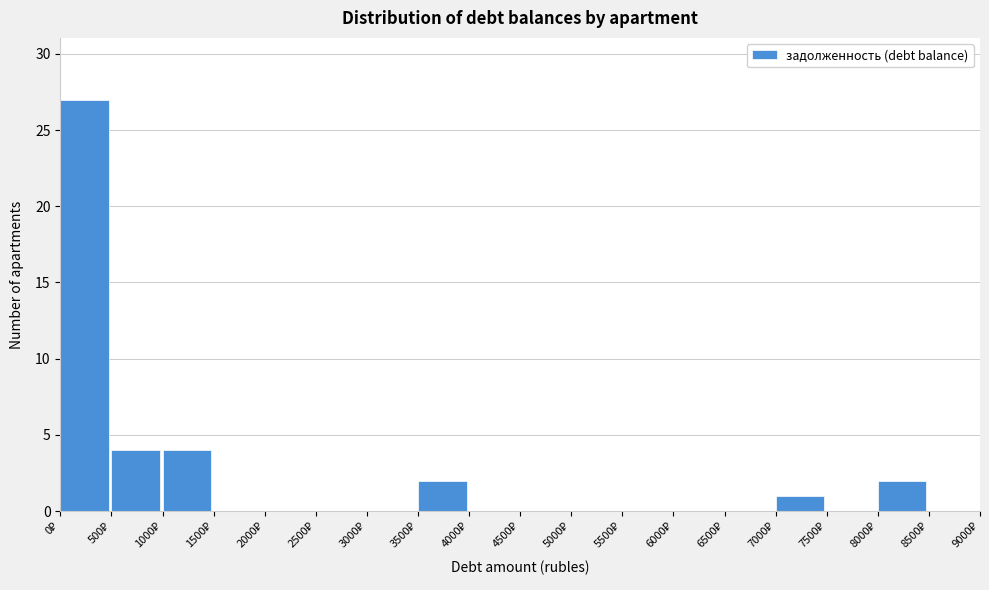

Which range on the x-axis has the tallest bar?

0 to 500